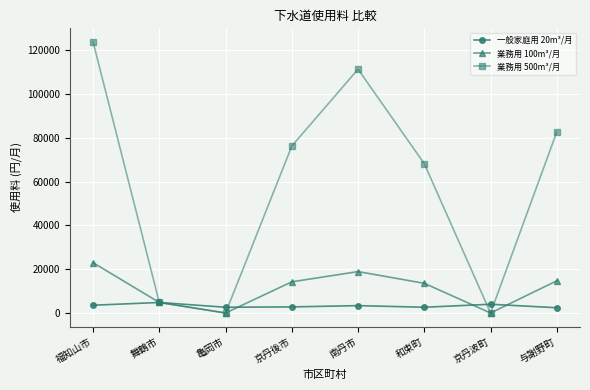

What is the greatest value displayed?

123774